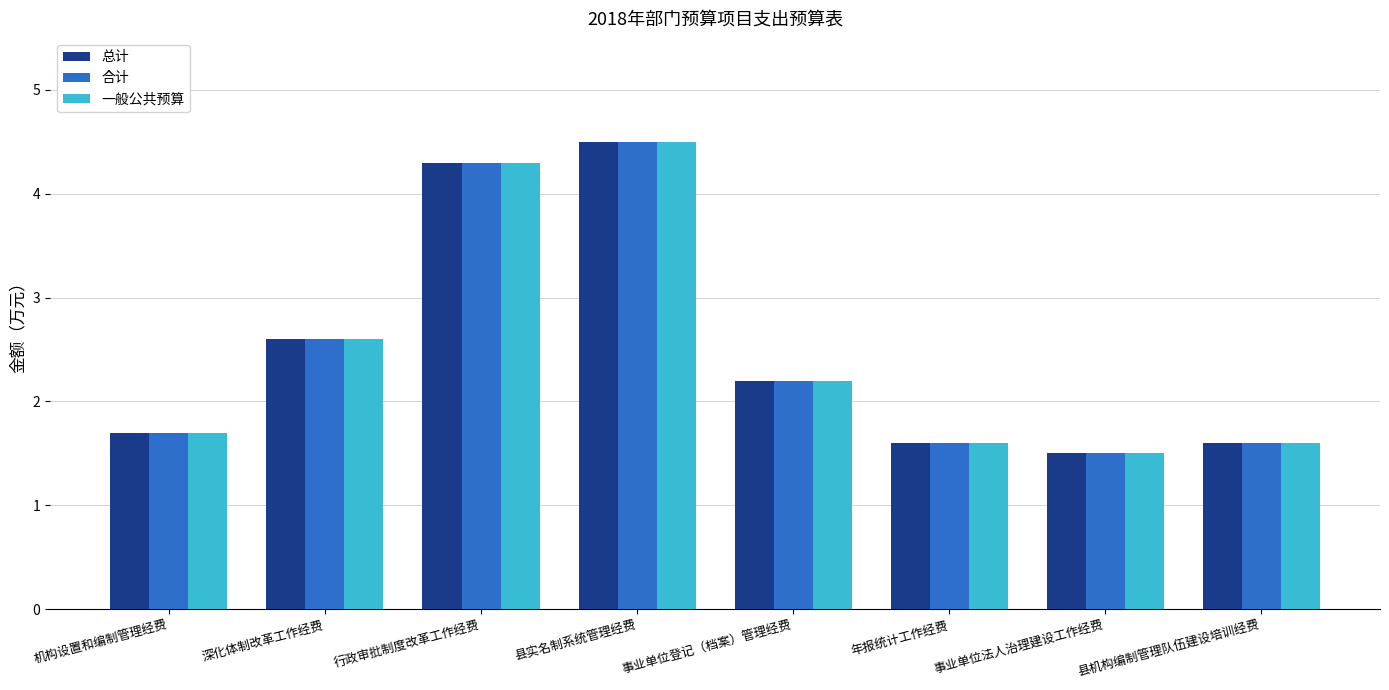

Is the value of 一般公共预算 at 深化体制改革工作经费 greater than the value of 合计 at 县实名制系统管理经费?

No